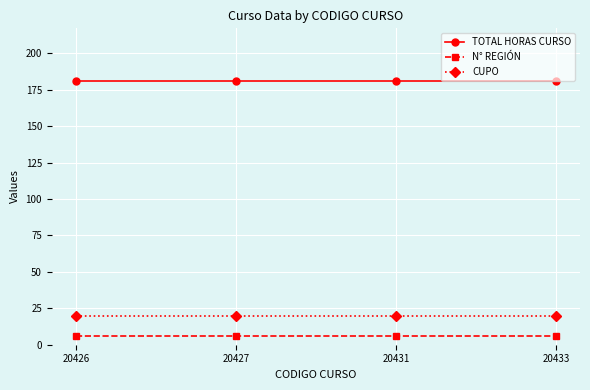

True or false: CUPO has a value of 7 at 20431.

False